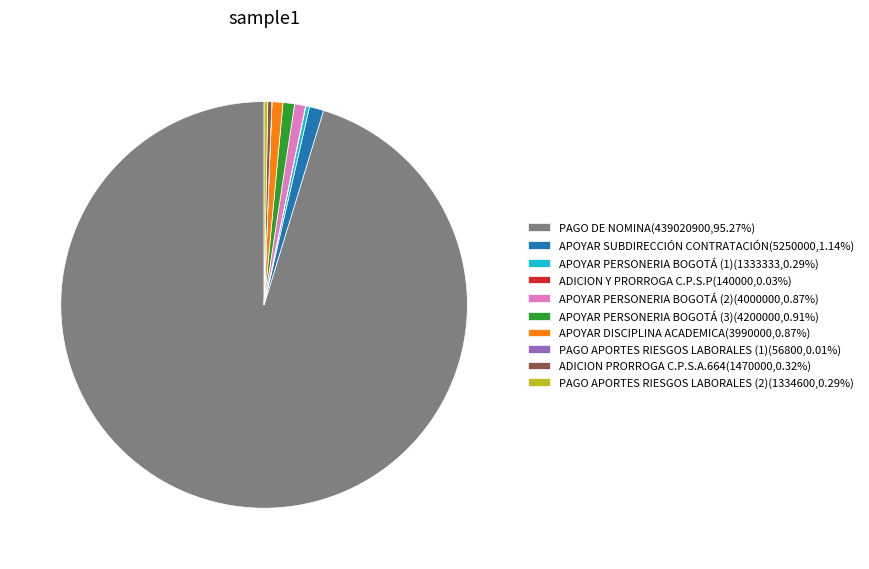

Does any single category account for the majority?

Yes